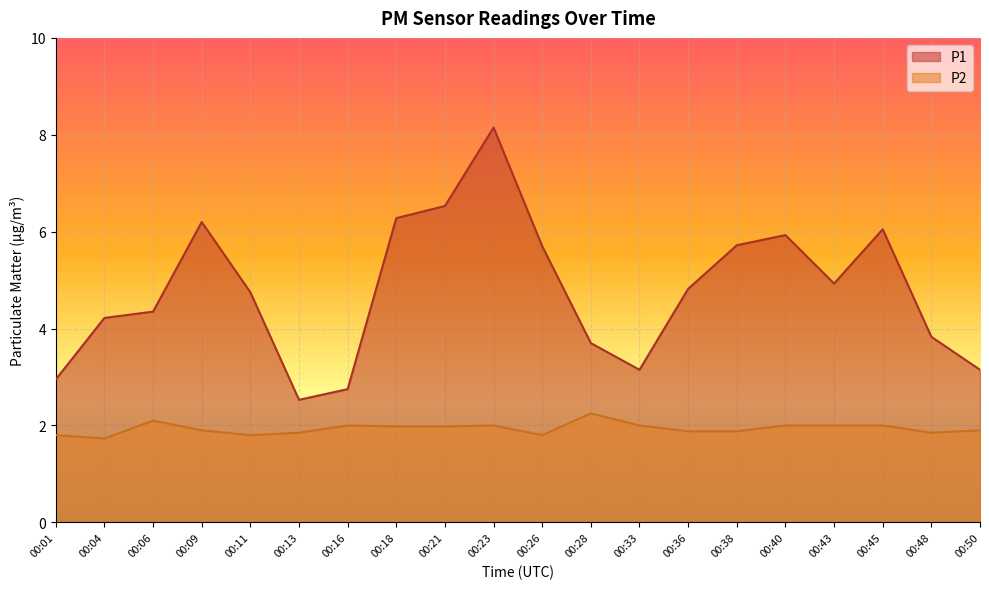

How many lines are shown in the chart?

2